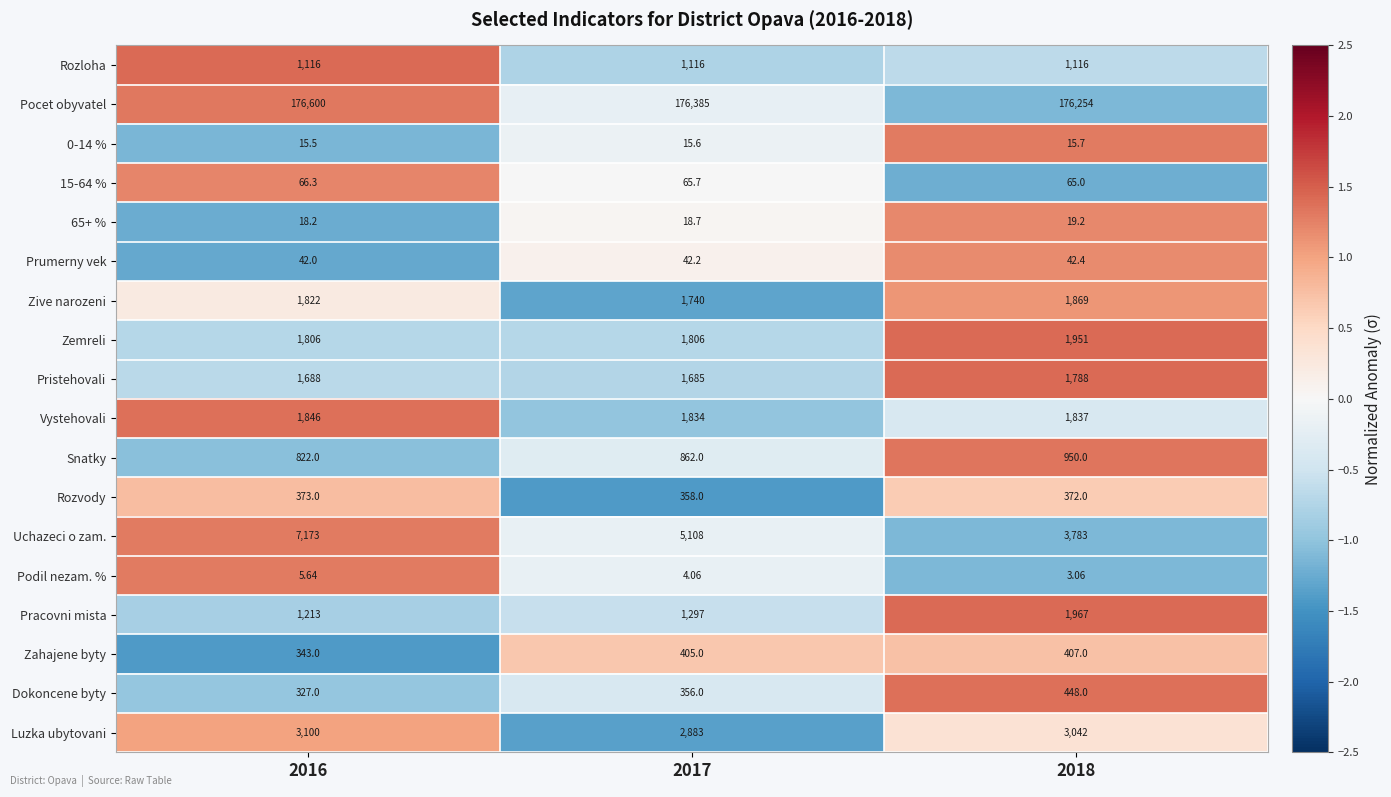

How many categories are shown in the chart?

3